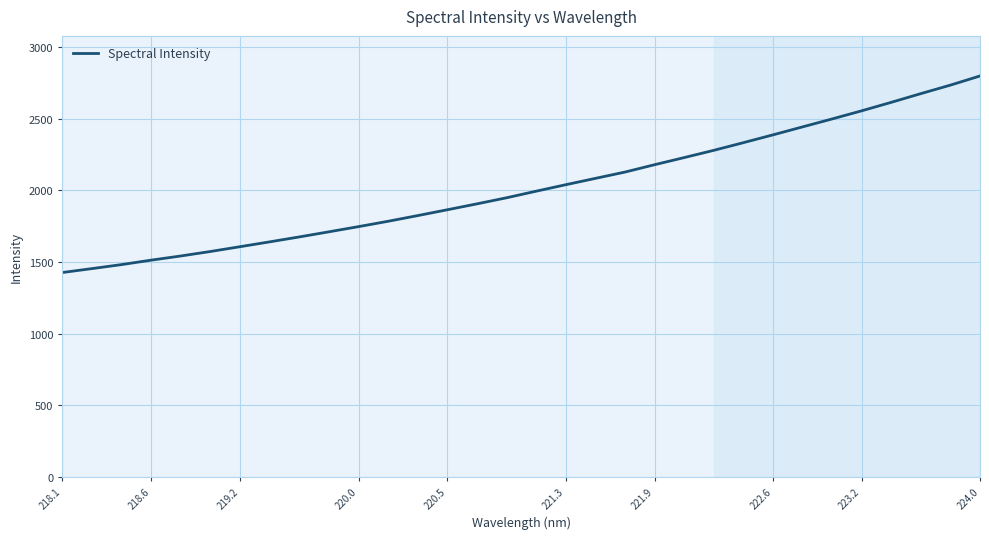

What is the difference between the maximum and second lowest values?

1345.7